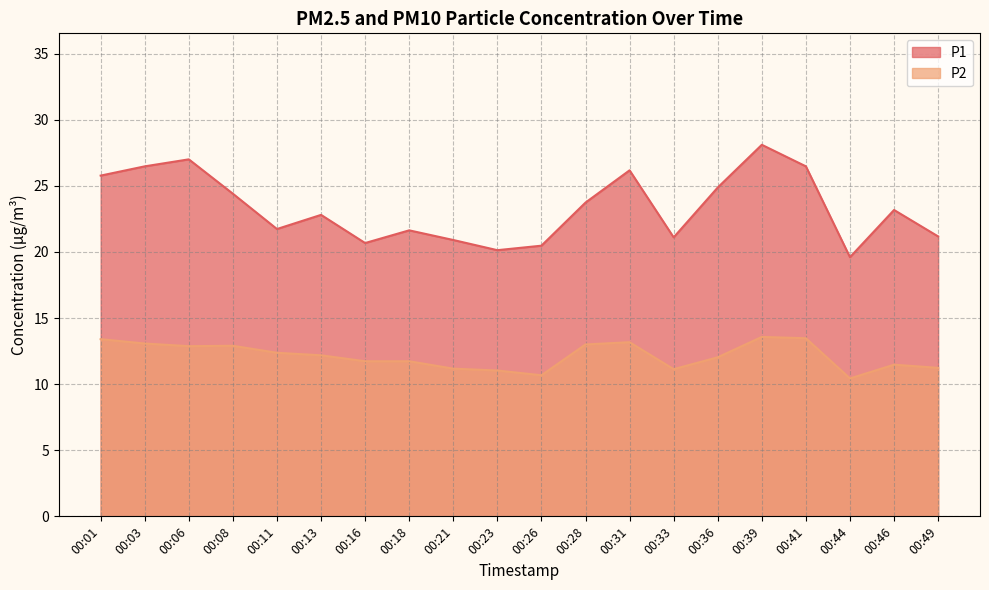

Is the value of P2 at 00:39 greater than the value of P1 at 00:28?

No